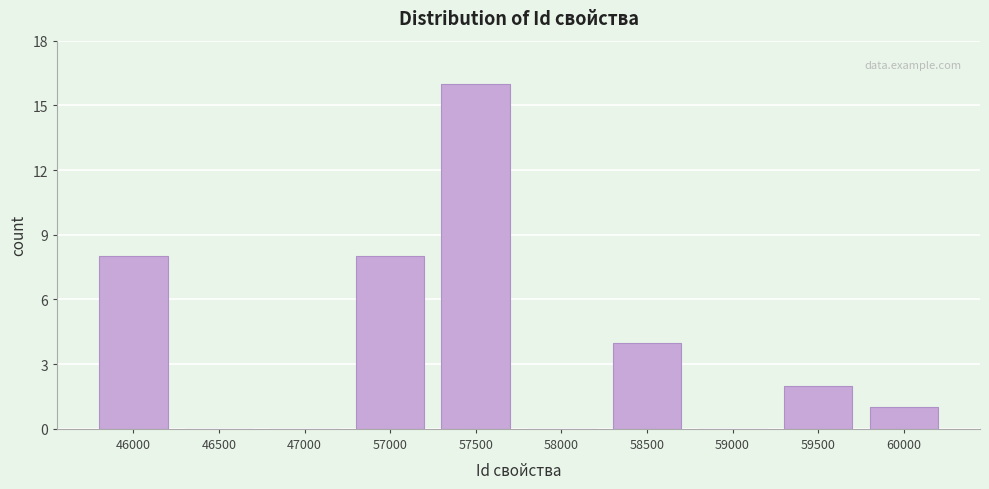

Reading left to right, what are all the values shown in this chart?

46000=8	46500=0	47000=0	57000=8	57500=16	58000=0	58500=4	59000=0	59500=2	60000=1